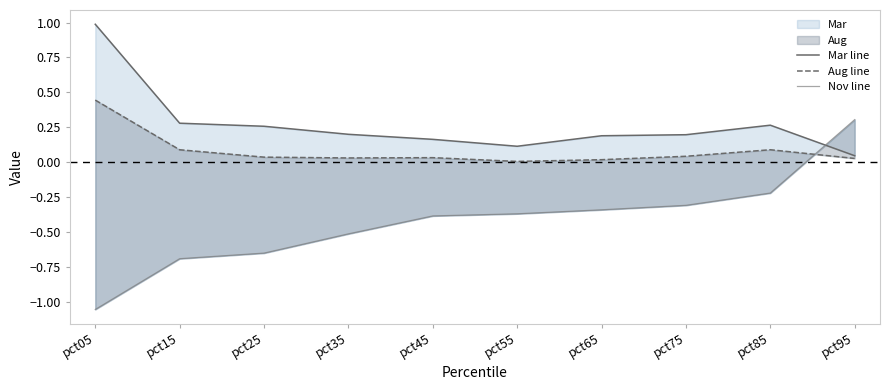

At how many categories does at least one series exceed 0?

10